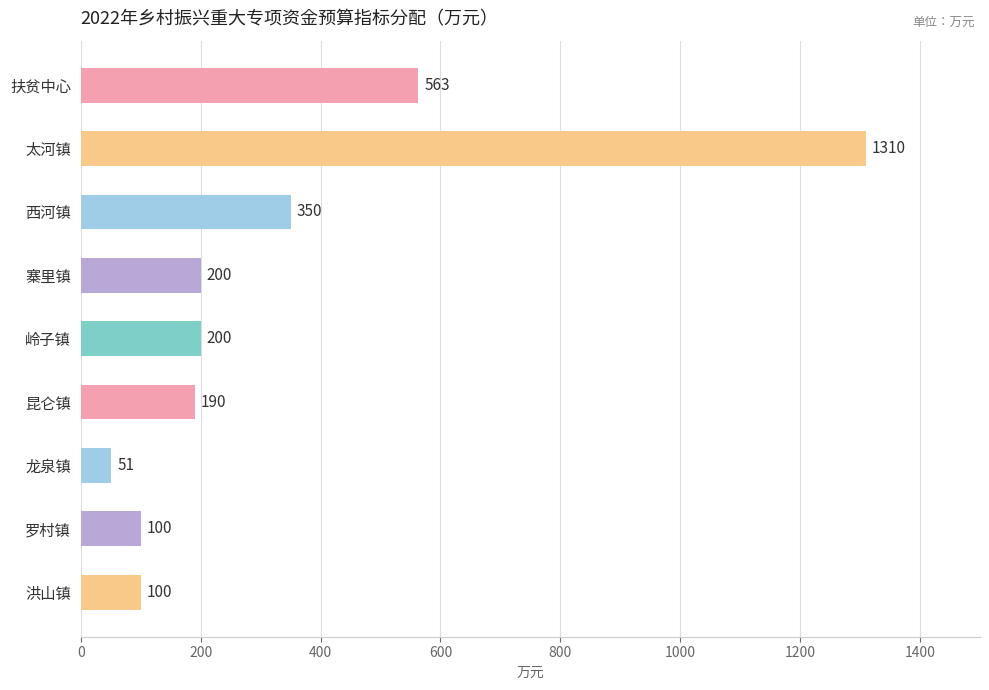

Which label corresponds to the largest value in the chart?

太河镇